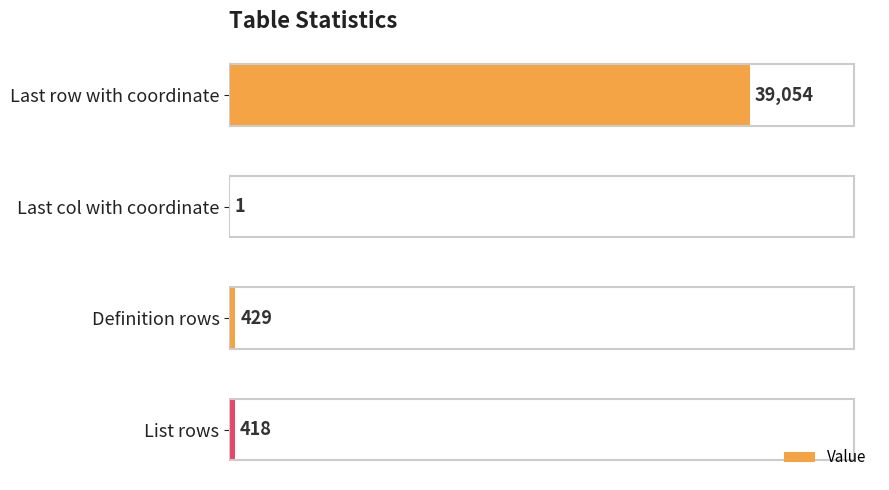

Reading bottom to top, extract all data points from this chart.

List rows=418	Definition rows=429	Last col with coordinate=1	Last row with coordinate=39054